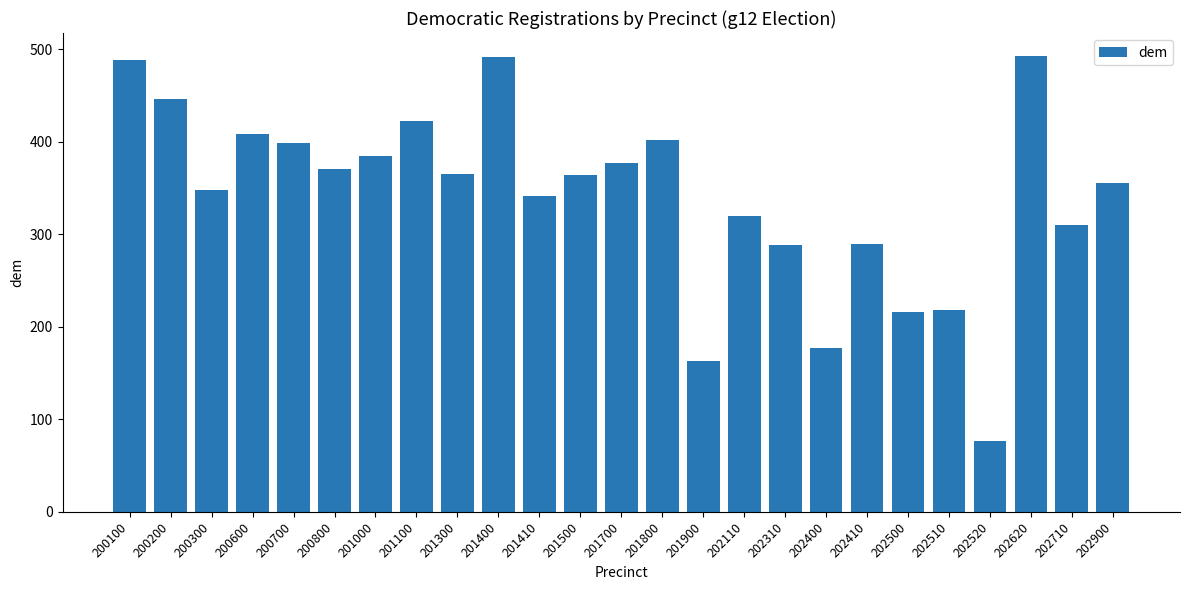

Does the chart contain stacked bars?

No